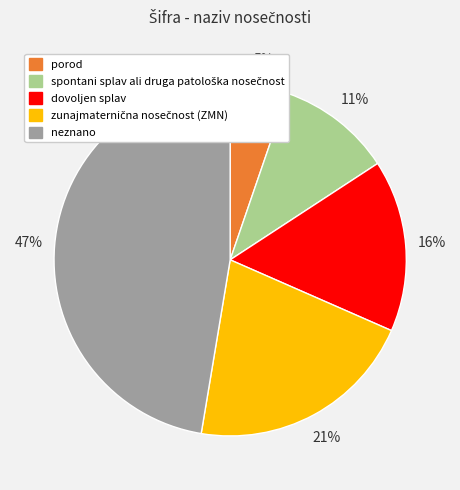

Does any single category account for the majority?

No